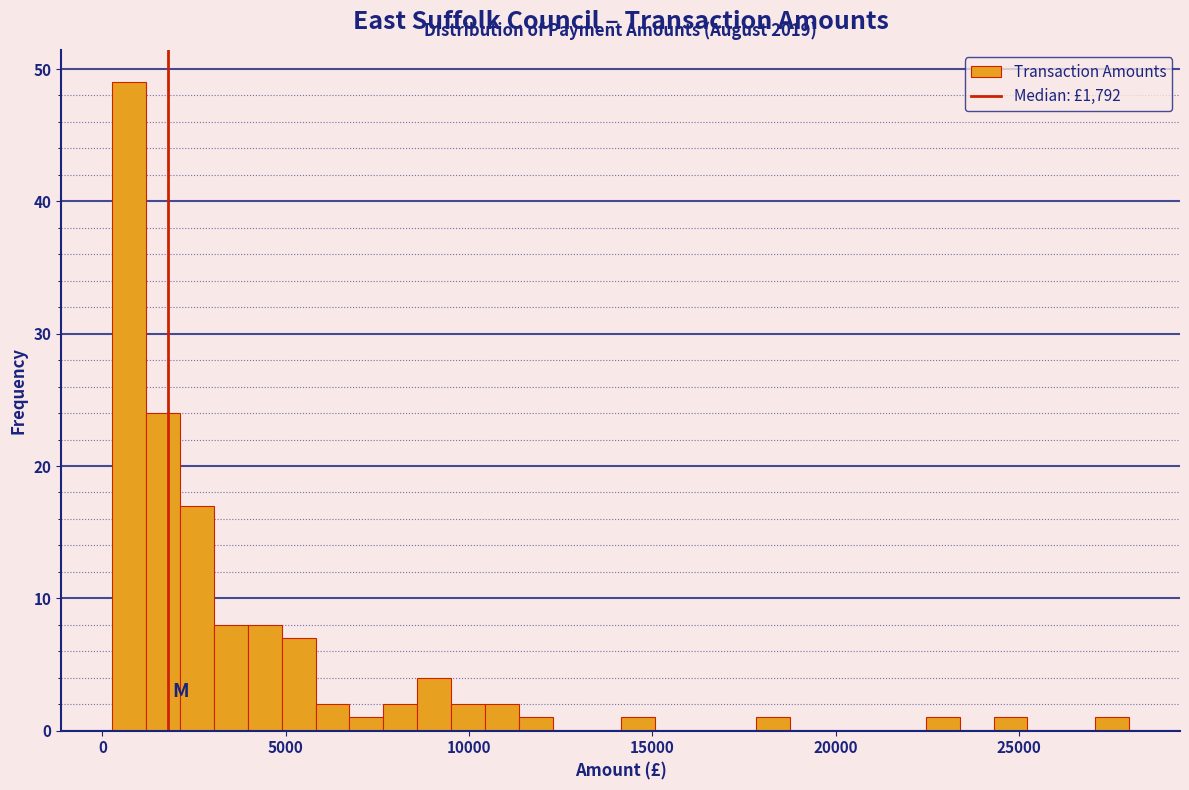

Read against the x-axis, roughly where is the centre of the tallest bar?

500